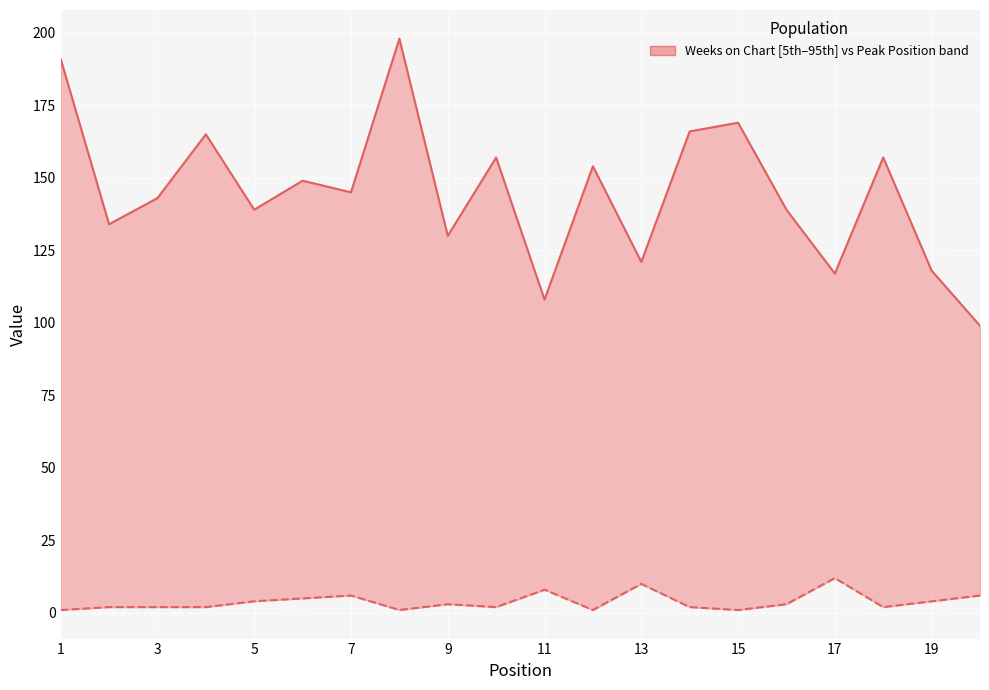

True or false: Weeks on Chart (median) and Peak Position cross at least once.

False